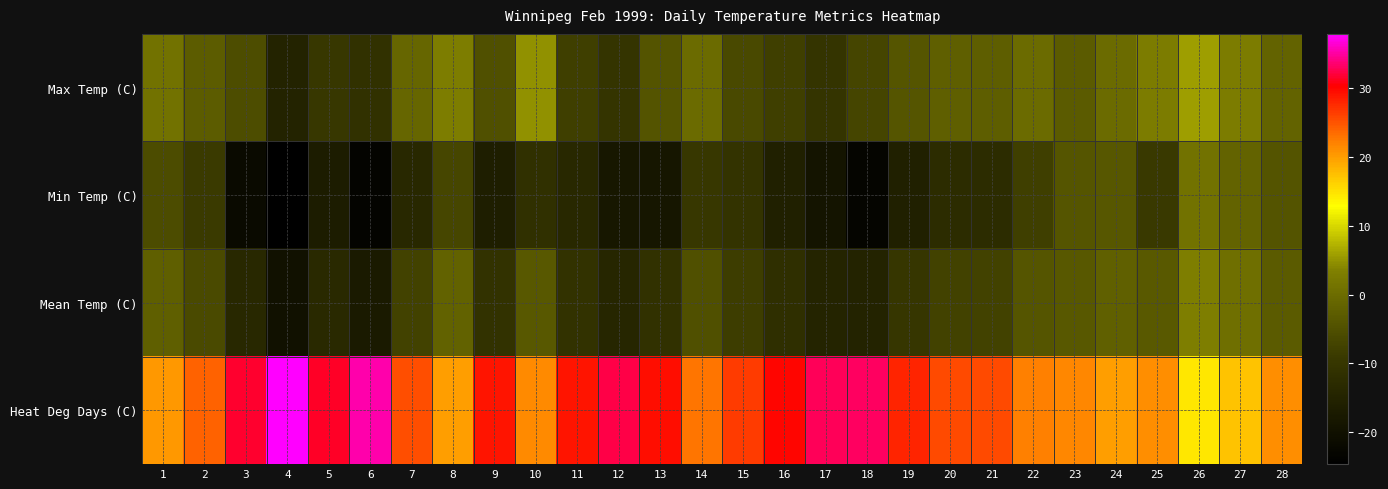

Rank the series at 18 from lowest to highest value.

Min Temp (C), Mean Temp (C), Max Temp (C), Heat Deg Days (C)